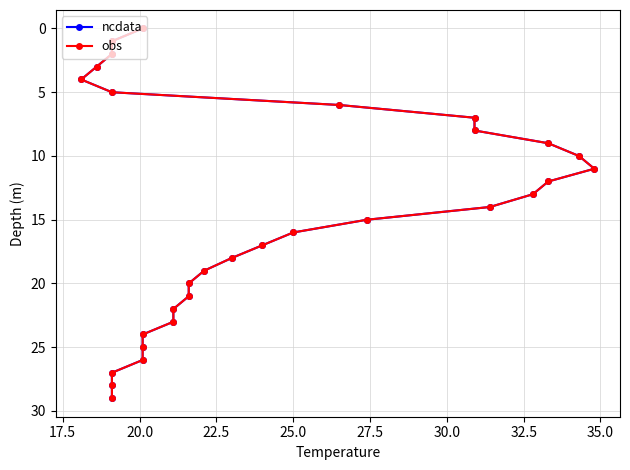

True or false: obs and ncdata cross at least once.

False